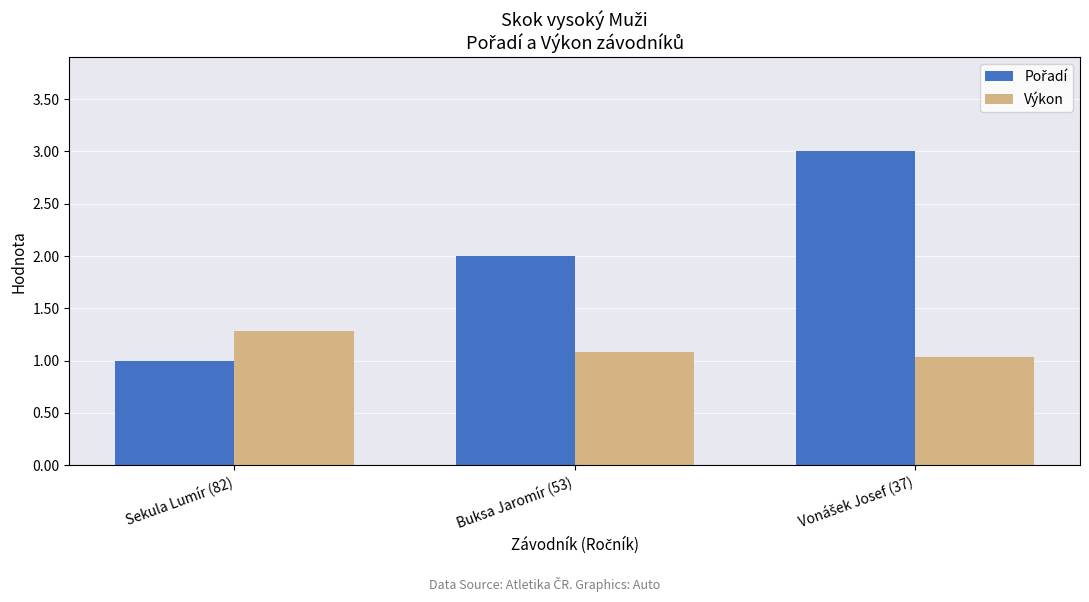

What is the maximum value for Výkon?

1.3